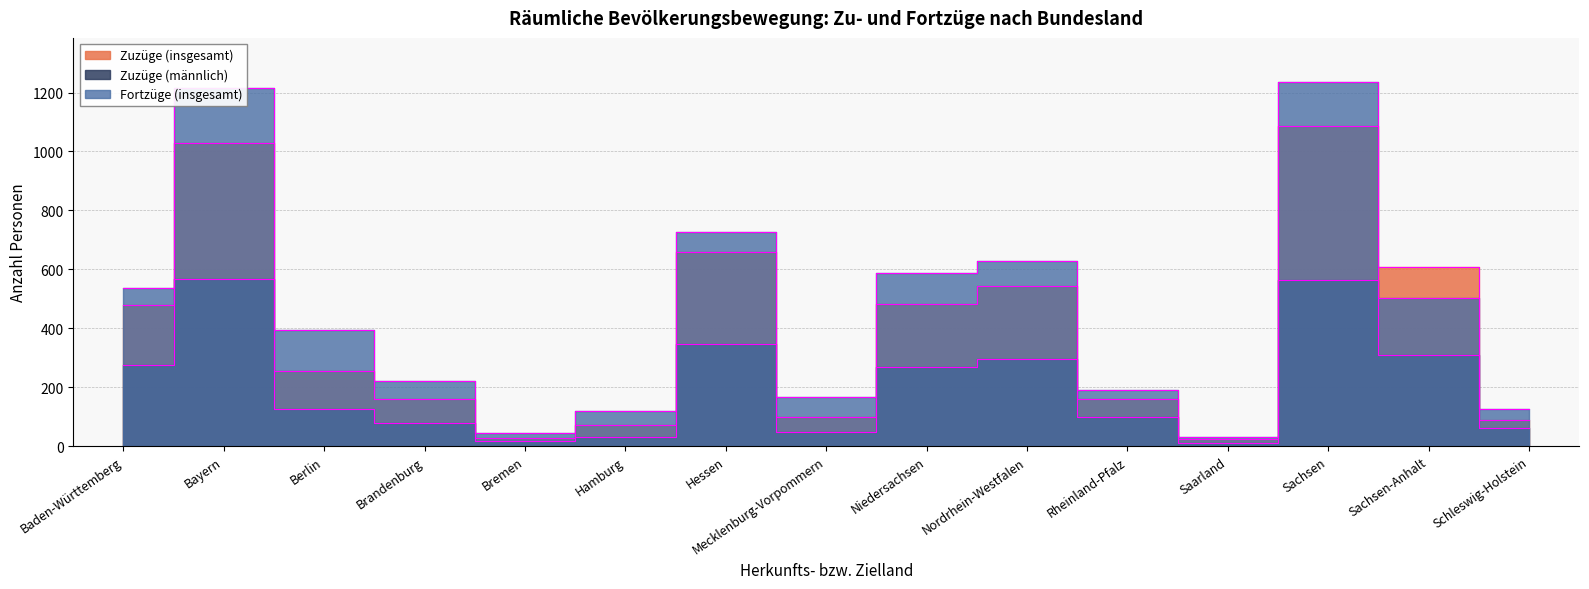

True or false: Zuzüge (männlich) and Zuzüge (insgesamt) cross at least once.

False